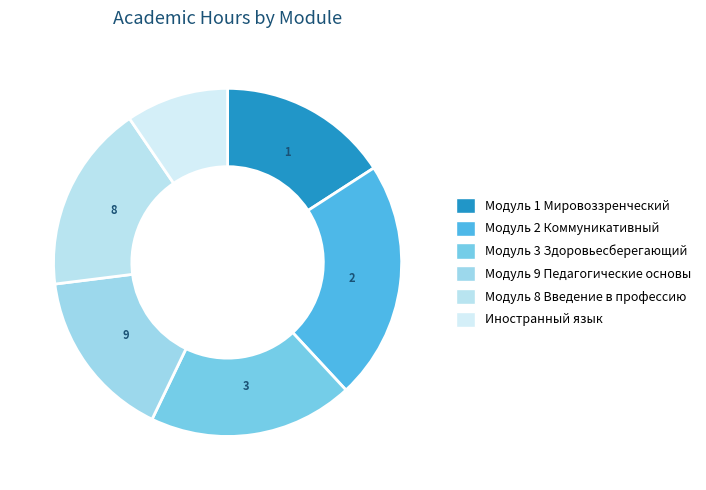

How many segments does this pie chart have?

6